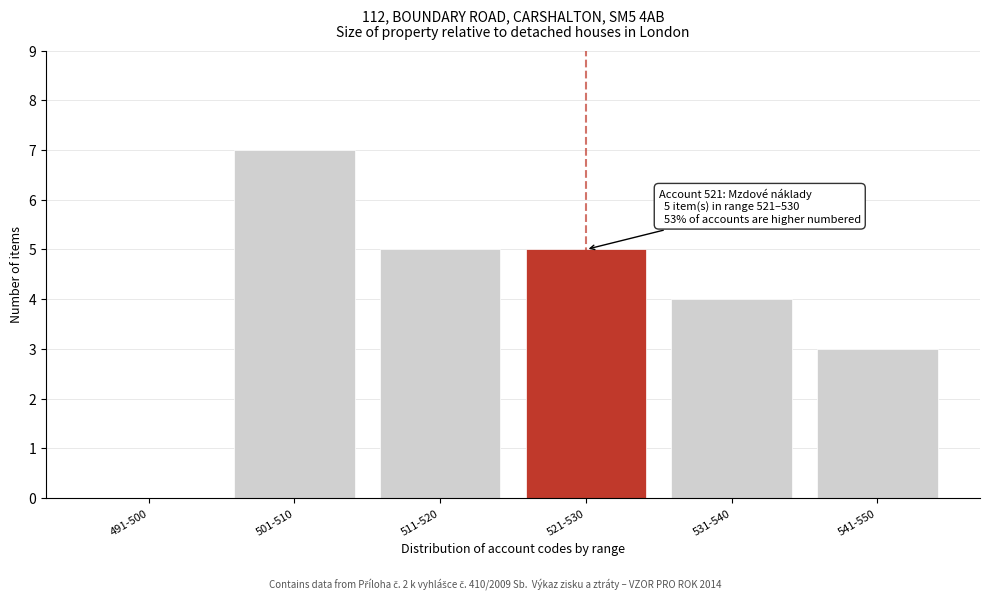

Reading left to right, list all the values displayed in this chart.

491-500=0	501-510=7	511-520=5	521-530=5	531-540=4	541-550=3